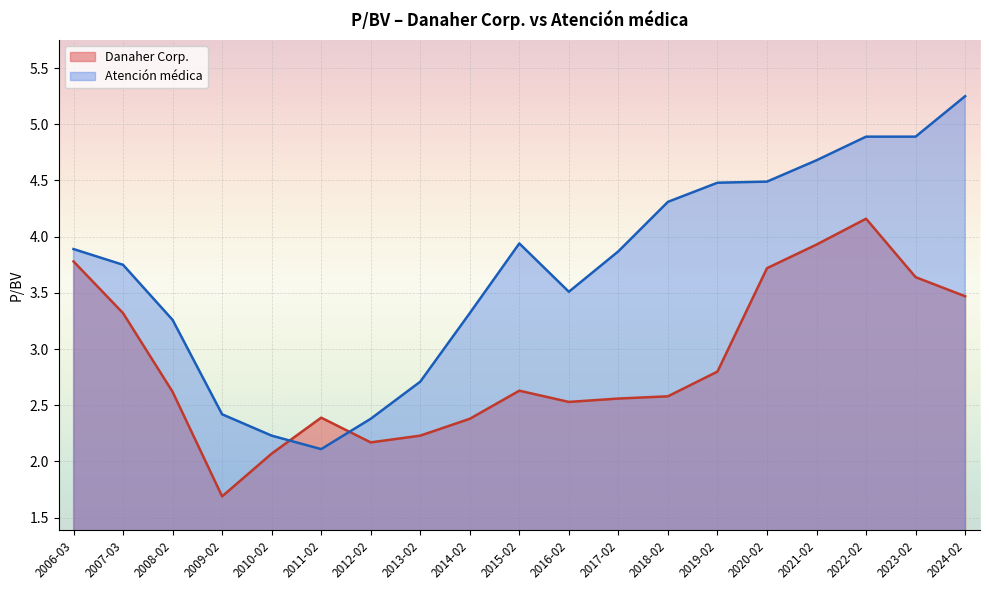

Which series has the widest spread of values?

Atención médica